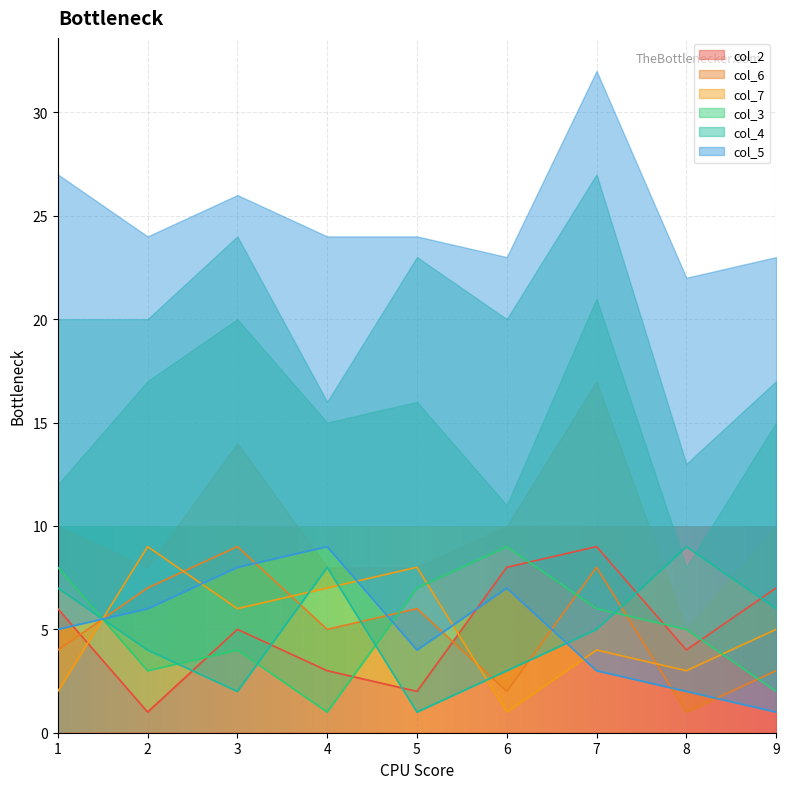

Is it true that col_4 equals 12 at 8?

False